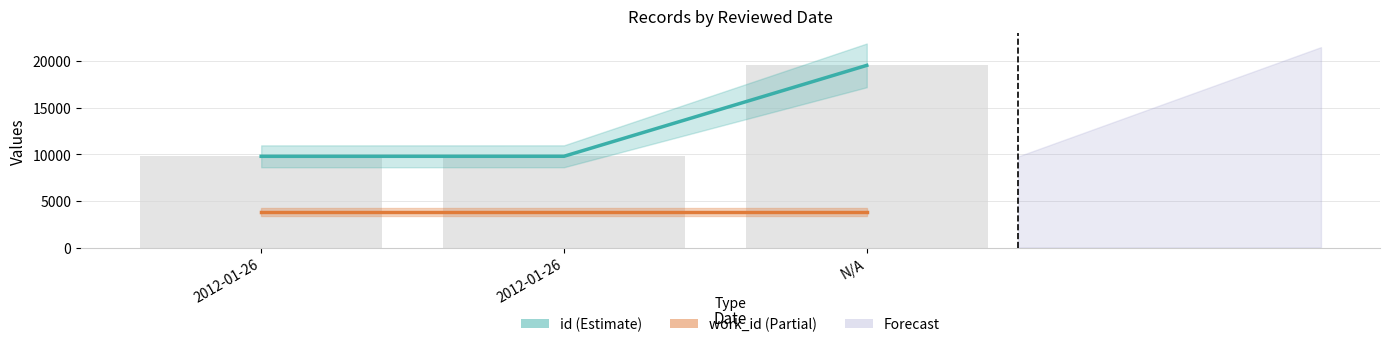

What is the label of the 3rd bar from the right?

2012-01-26